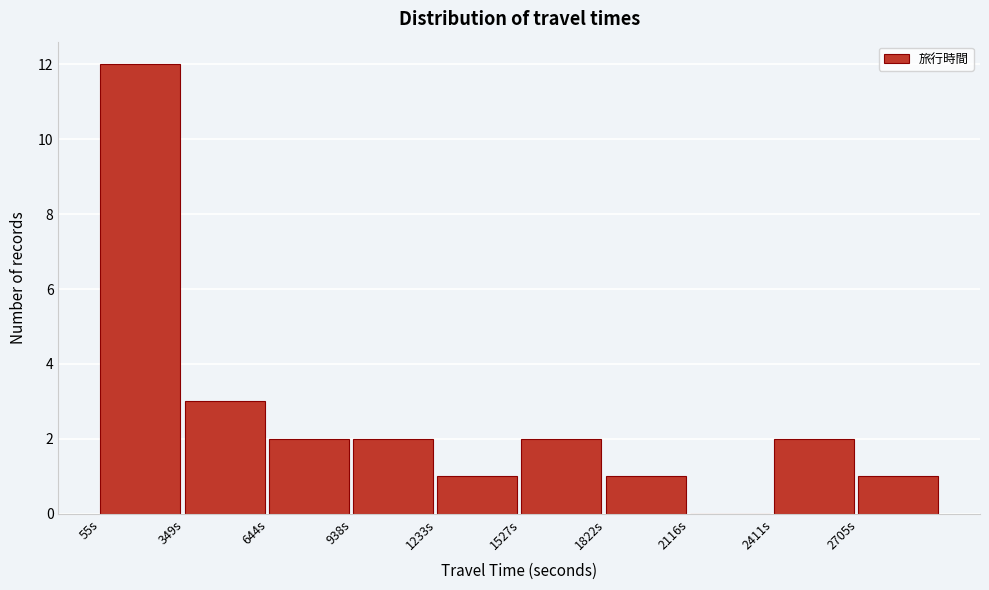

Which range on the x-axis has the tallest bar?

50 to 350